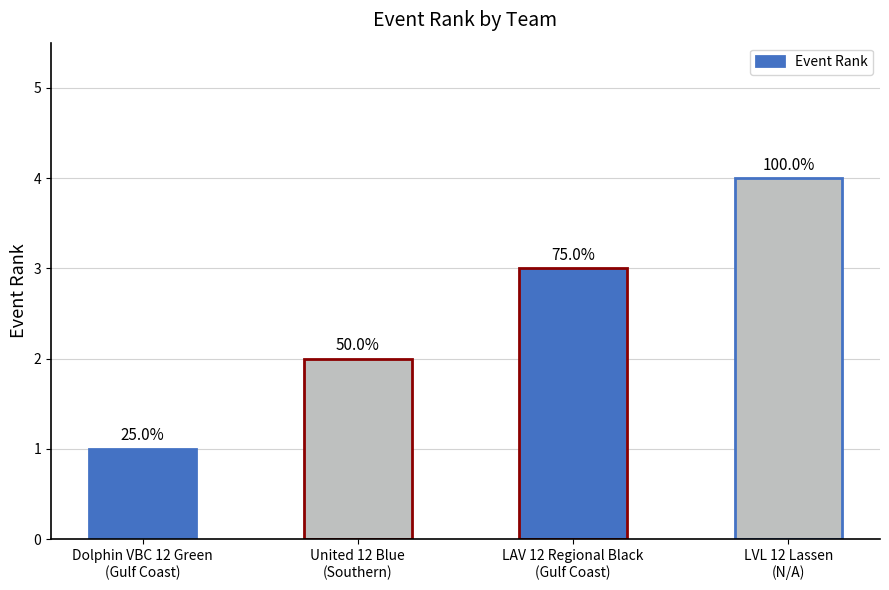

What is the minimum value shown in the chart?

1